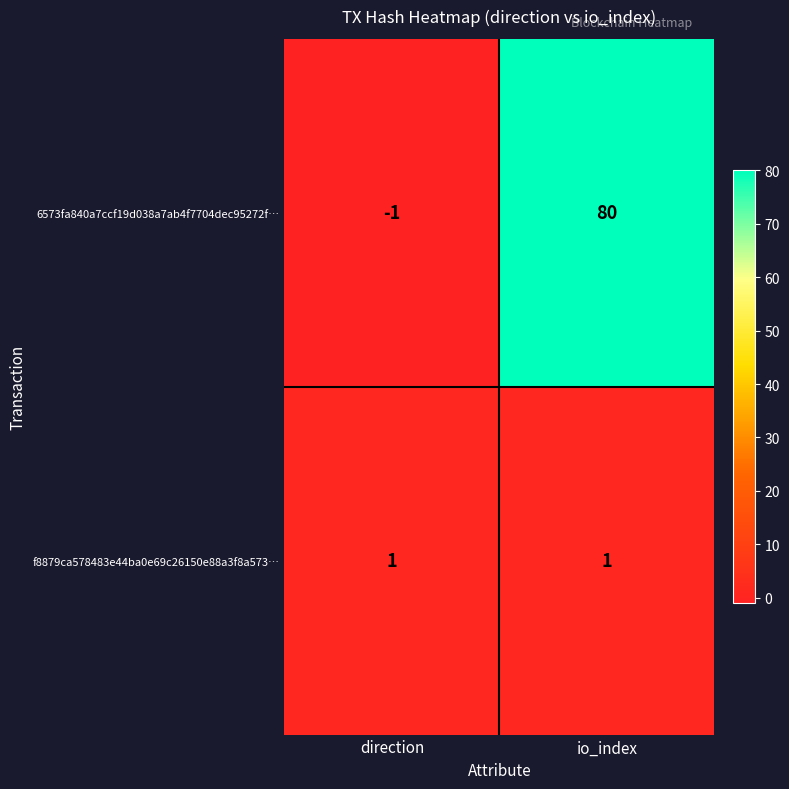

What is the difference between the highest and lowest values at io_index?

79